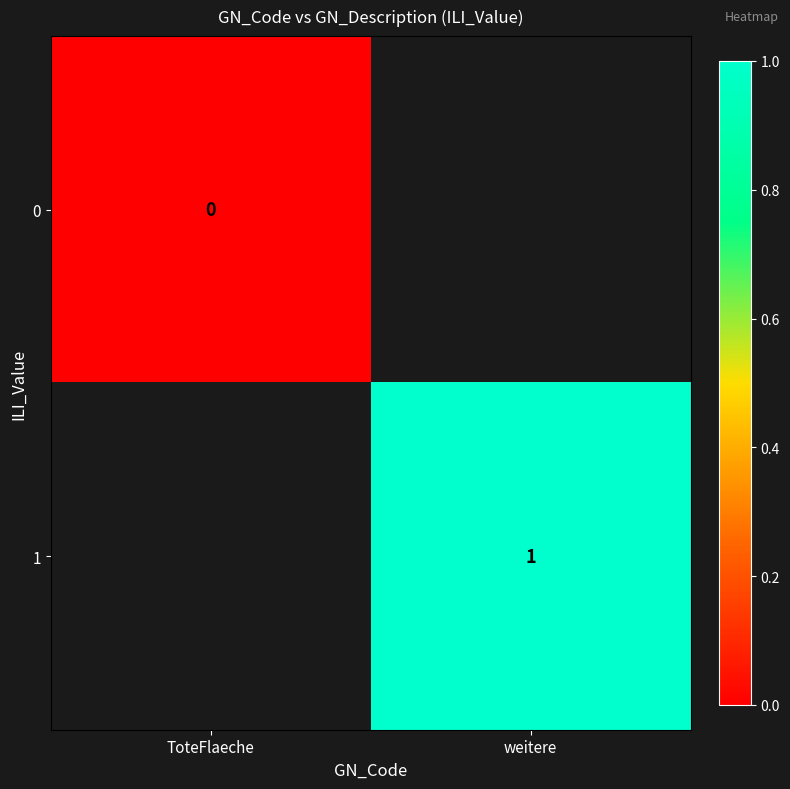

True or false: 1 has a value of 1 at weitere.

True